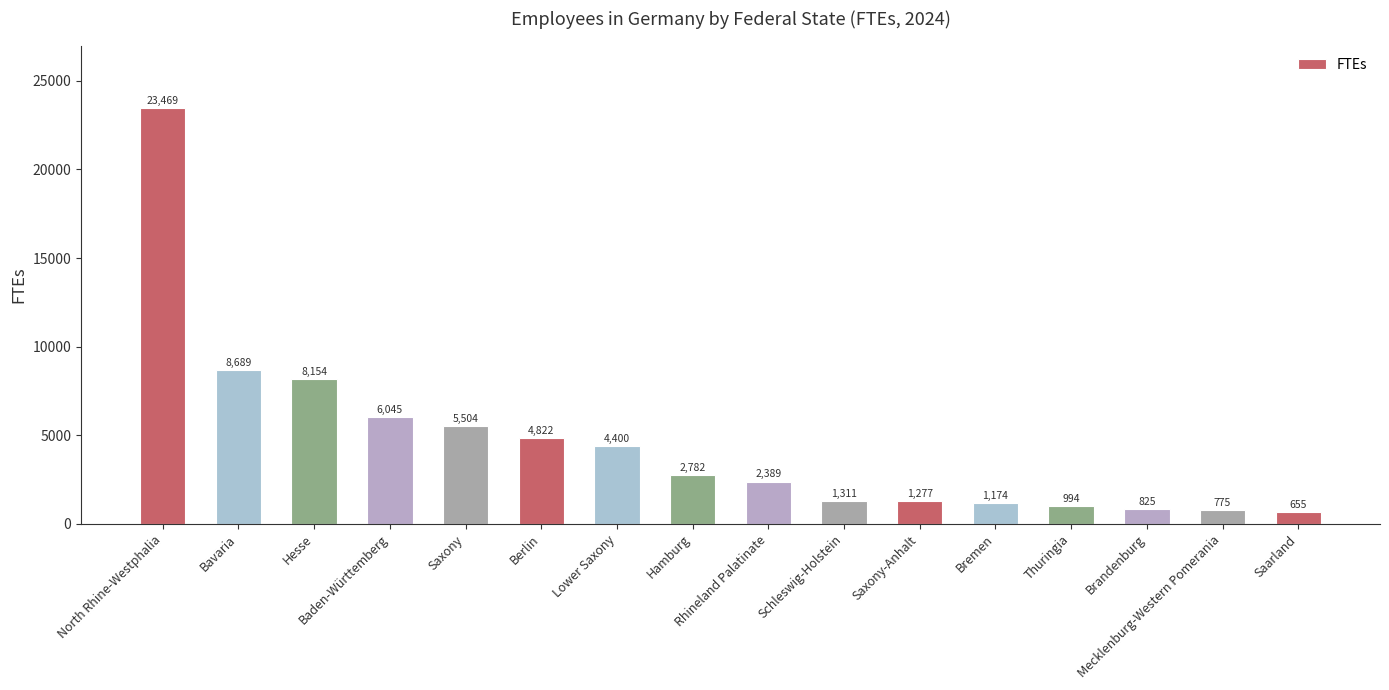

List the labels in order of value, largest first.

North Rhine-Westphalia, Bavaria, Hesse, Baden-Württemberg, Saxony, Berlin, Lower Saxony, Hamburg, Rhineland Palatinate, Schleswig-Holstein, Saxony-Anhalt, Bremen, Thuringia, Brandenburg, Mecklenburg-Western Pomerania, Saarland